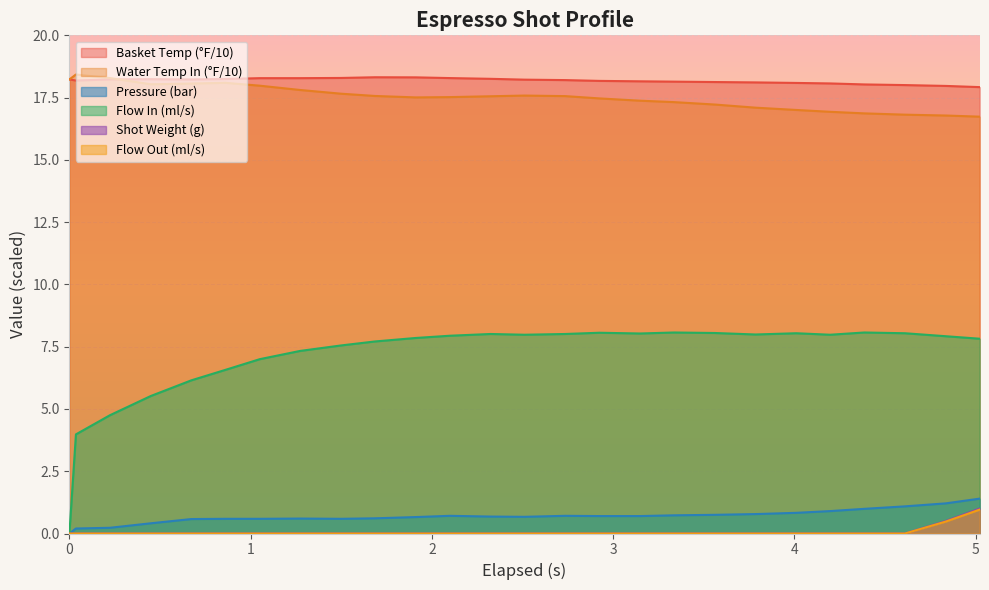

Does the chart display data point markers on the line(s)?

No